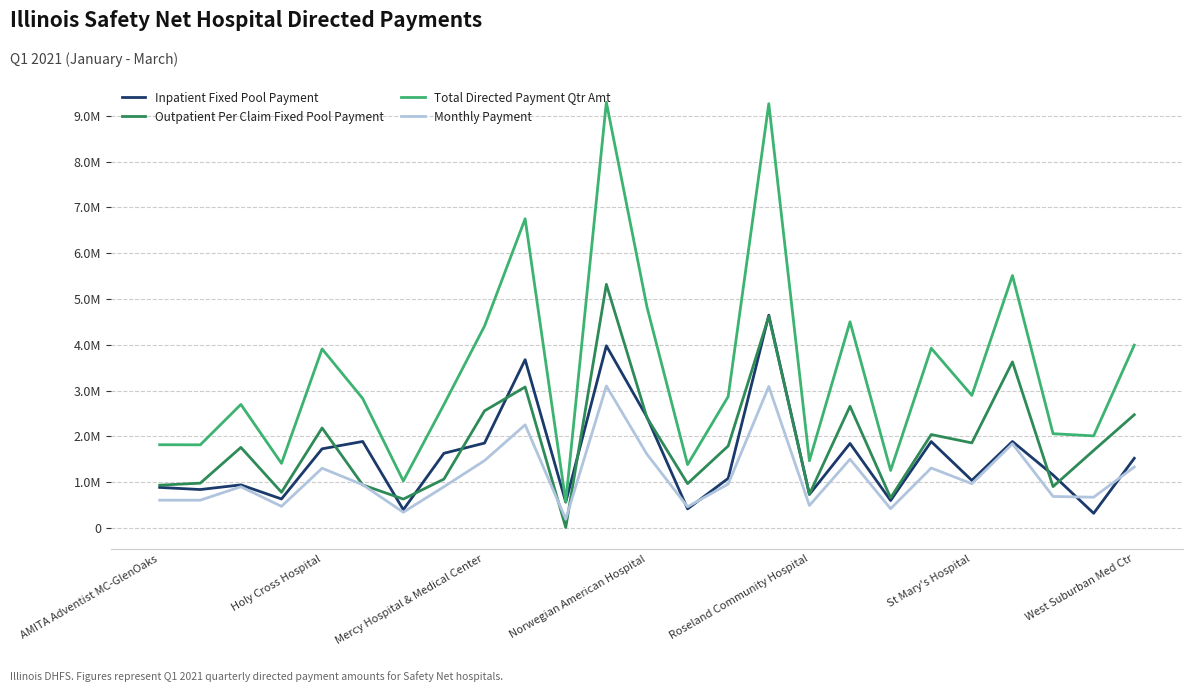

Reading right to left, transcribe all the data shown in this chart.

Inpatient Fixed Pool Payment: 1520067.2	317985.5	1155106.5	1886834.6	1037066.4	1885027.9	597427.4	1844075.2	730523.6	4645118.2	1081030.4	414947.0	2418617.2	3977830.4	562497.1	3674298.7	1851904.4	1629073.6	396277.4	1887436.9	1726637.4	631153.1	938900.5	837121.0	883493.9
Outpatient Per Claim Fixed Pool Payment: 2471392.8	1691430.3	901986.2	3626083.6	1856327.3	2038538.4	657114.3	2656077.4	735028.1	4621236.7	1788307.3	967120.5	2405846.3	5319575.2	8657.1	3077389.1	2556314.8	1064822.0	628669.6	938263.6	2182411.0	777489.1	1757389.1	977014.3	932492.2
Total Directed Payment Qtr Amt: 3991460.0	2009415.9	2057092.8	5512918.2	2893393.7	3923566.2	1254541.7	4500152.6	1465551.7	9266354.8	2869337.6	1382067.6	4824463.5	9297405.6	571154.2	6751687.8	4408219.1	2693895.6	1024947.0	2825700.4	3909048.3	1408642.2	2696289.6	1814135.4	1815986.1
Monthly Payment: 1330486.7	669805.3	685697.6	1837639.4	964464.6	1307855.4	418180.5	1500050.9	488517.2	3088785.0	956445.9	460689.2	1608154.5	3099135.2	190384.7	2250562.6	1469406.4	897965.2	341649.0	941900.1	1303016.1	469547.4	898763.2	604711.8	605328.7